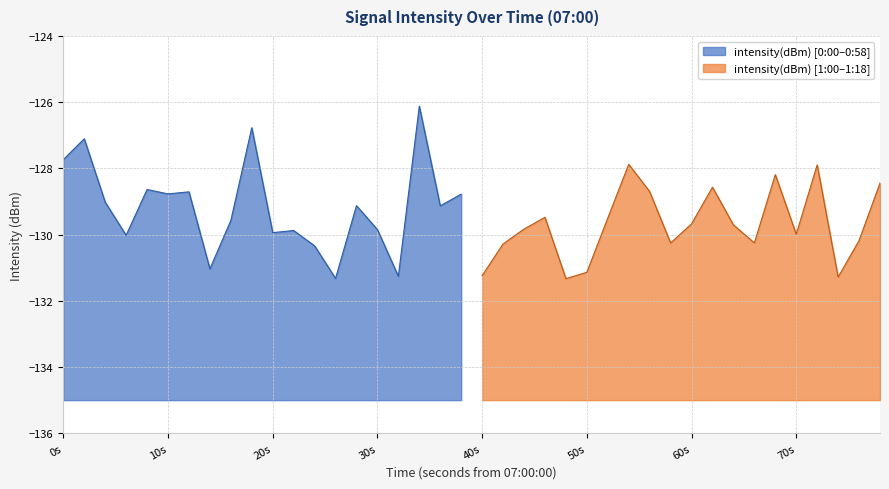

Count the number of categories in the chart.

40